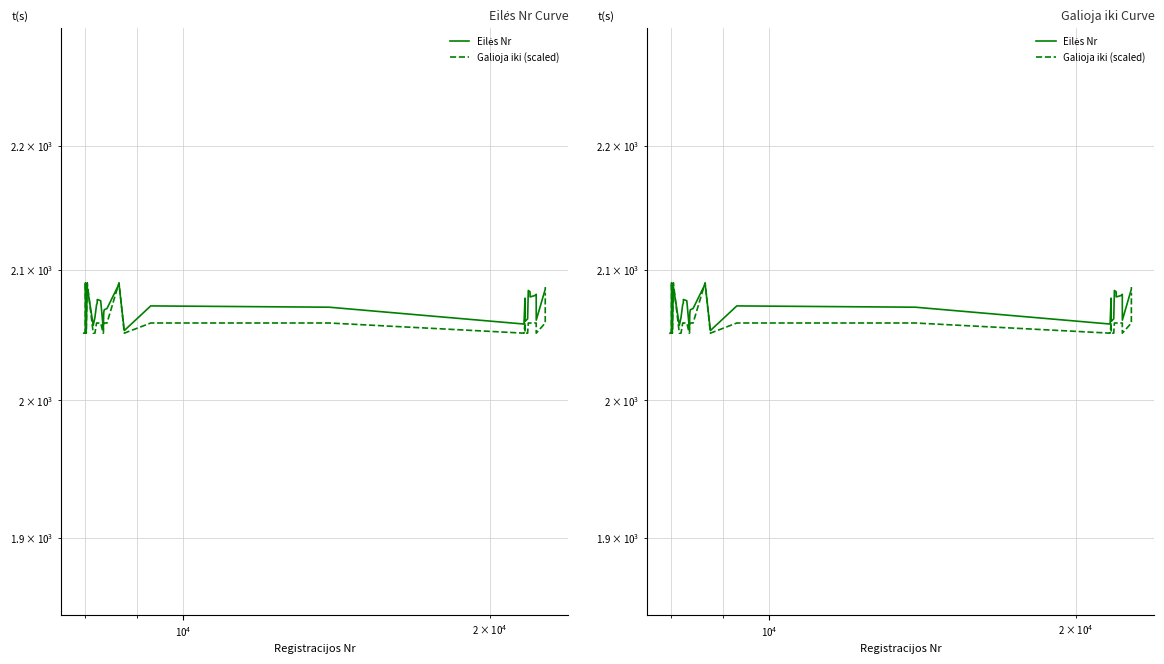

True or false: Eilės Nr has a value of 521.4 at 24.

False